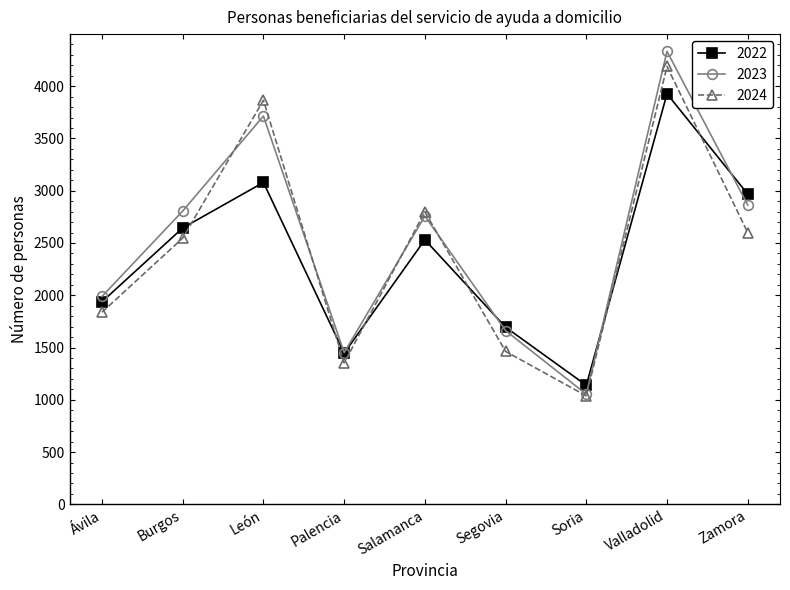

Is the value of 2022 at Salamanca greater than the value of 2023 at Zamora?

No